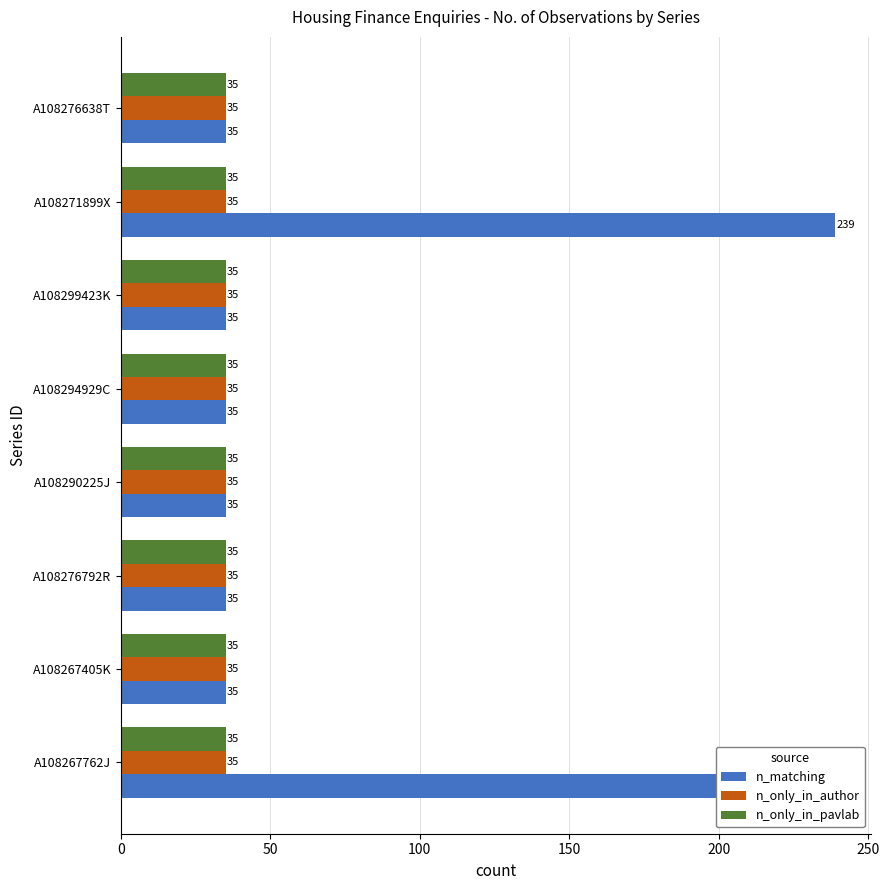

At how many categories does at least one series exceed 50?

2